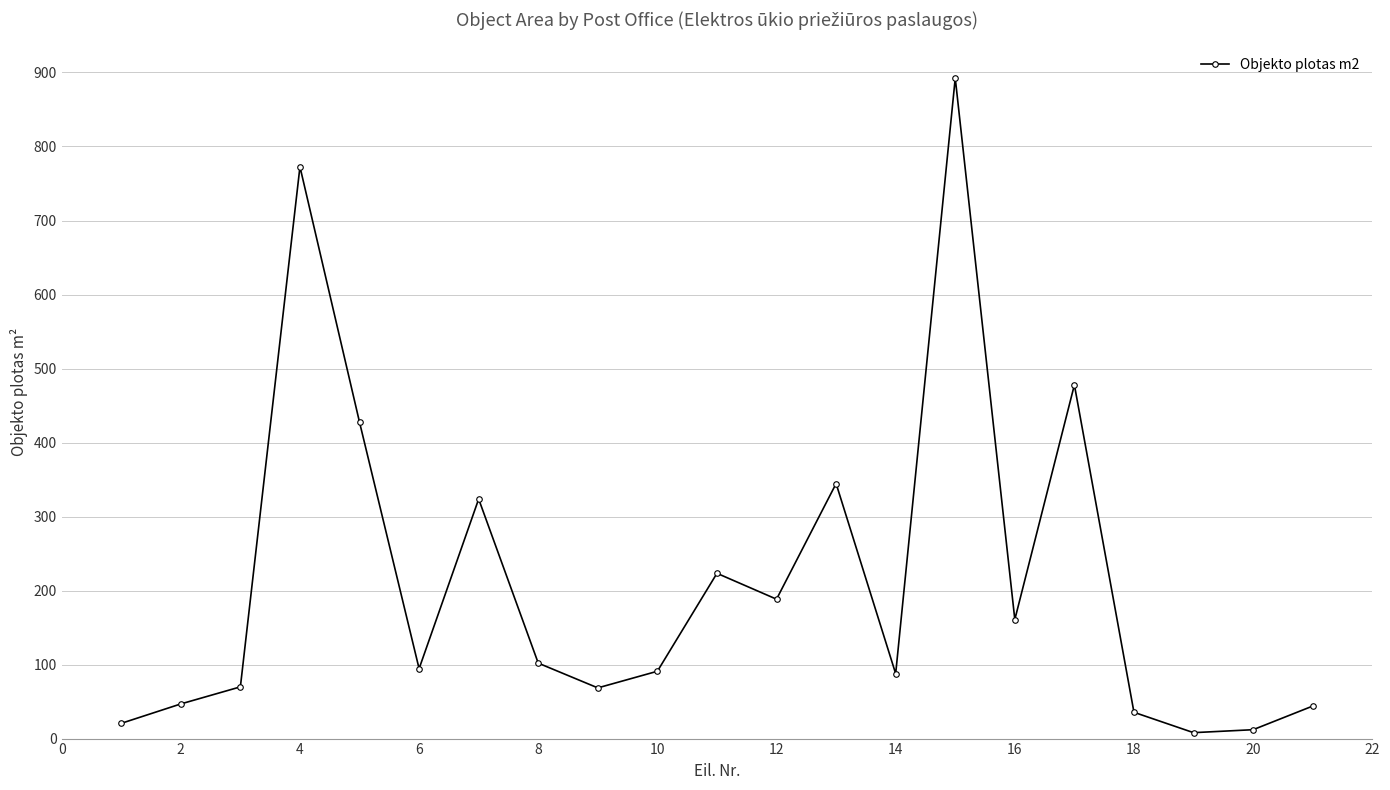

Does the chart have visible grid lines?

Yes